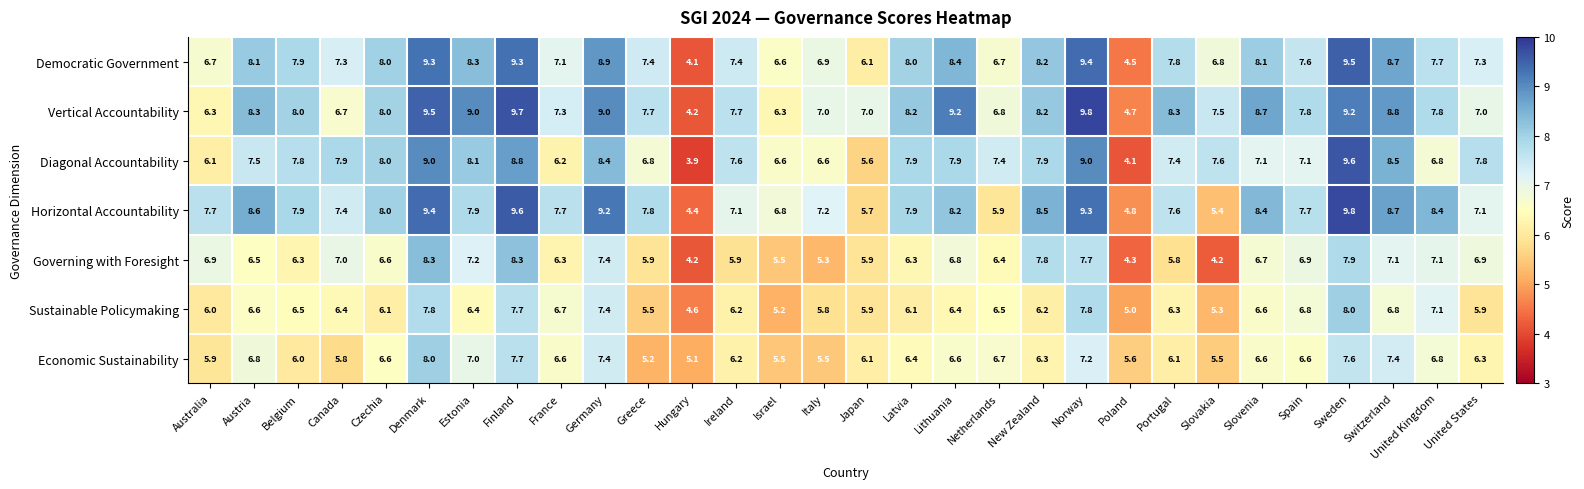

Where does the Governing with Foresight series first go above 6?

Australia